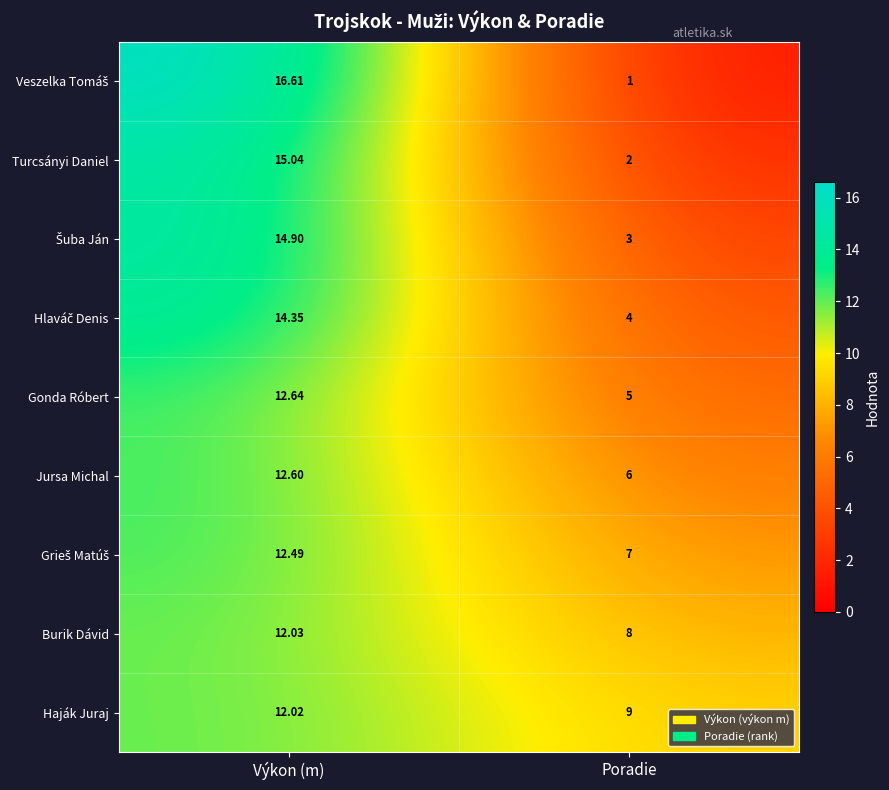

Which category has the lowest value in the Haják Juraj series?

Poradie